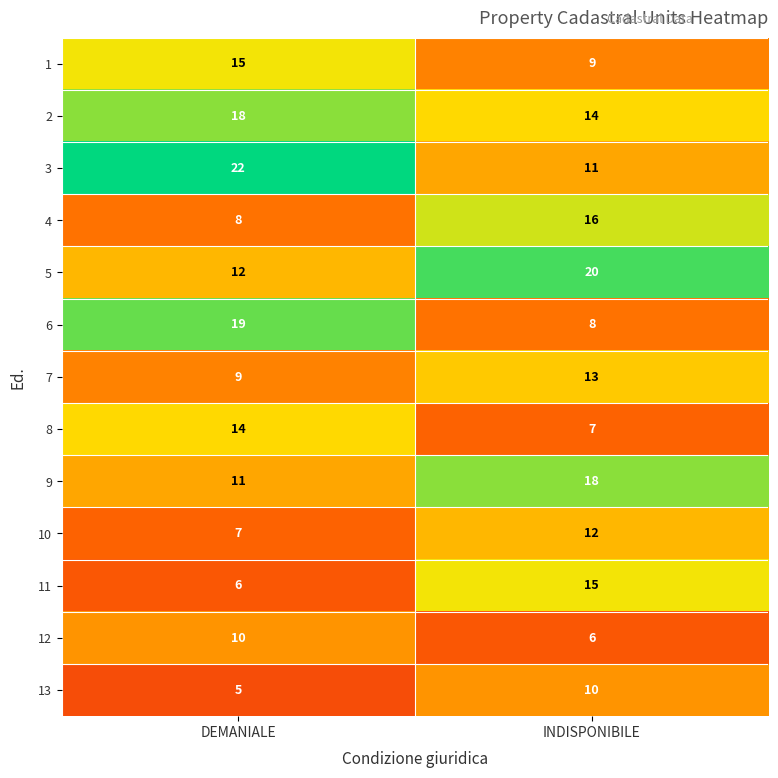

Reading left to right, transcribe all the data shown in this chart.

1: 15	9
2: 18	14
3: 22	11
4: 8	16
5: 12	20
6: 19	8
7: 9	13
8: 14	7
9: 11	18
10: 7	12
11: 6	15
12: 10	6
13: 5	10